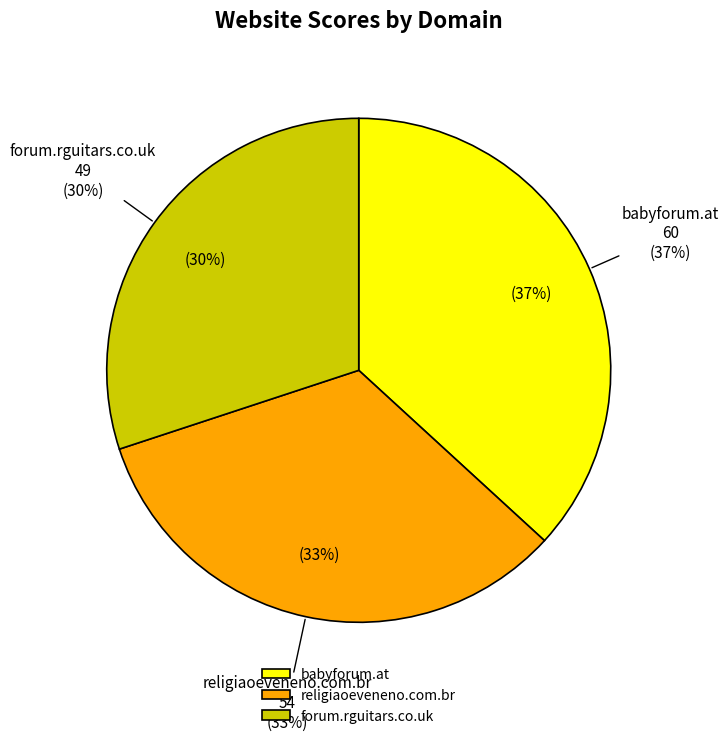

To the nearest percent, what is the average slice percentage?

33%